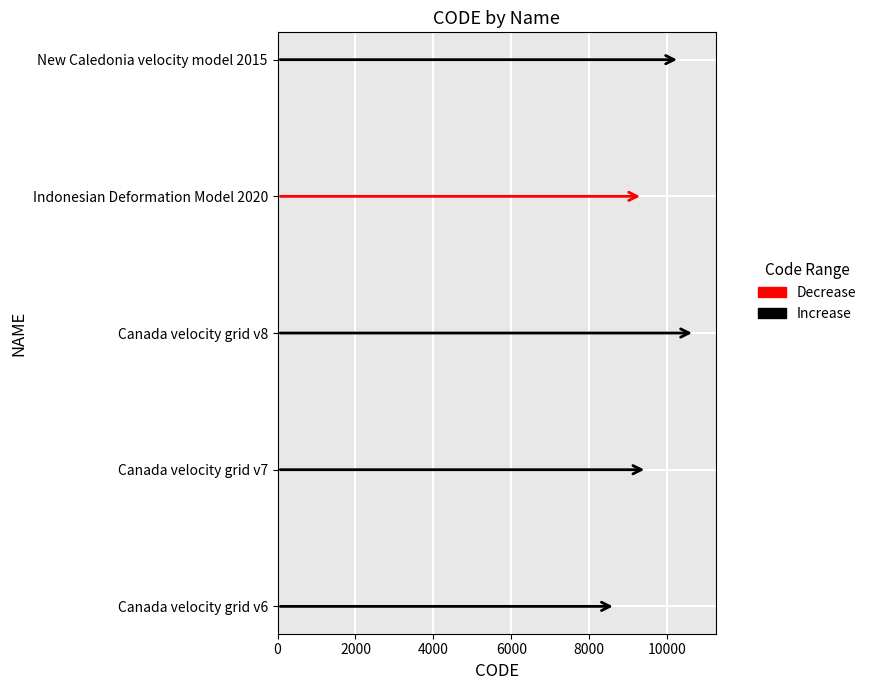

Where is the data nearest to the value 9691?

Canada velocity grid v7